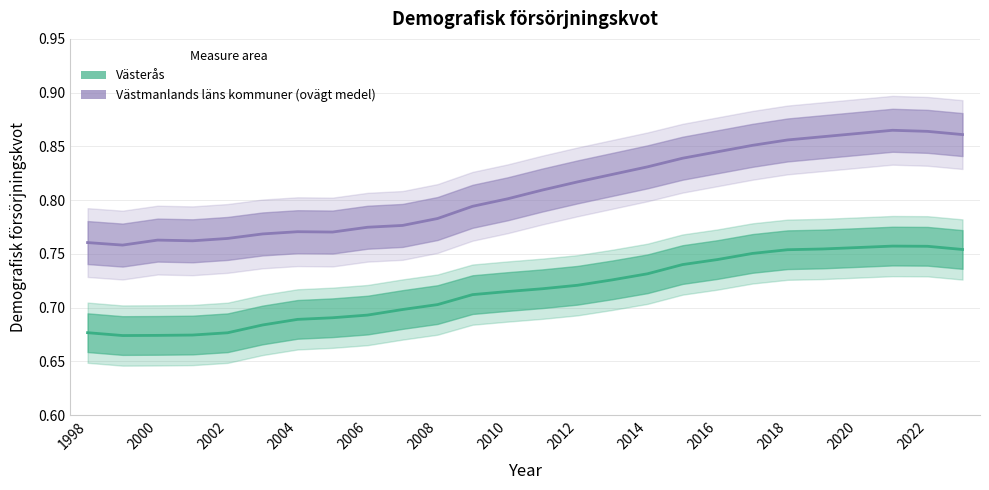

Does the chart have visible grid lines?

Yes